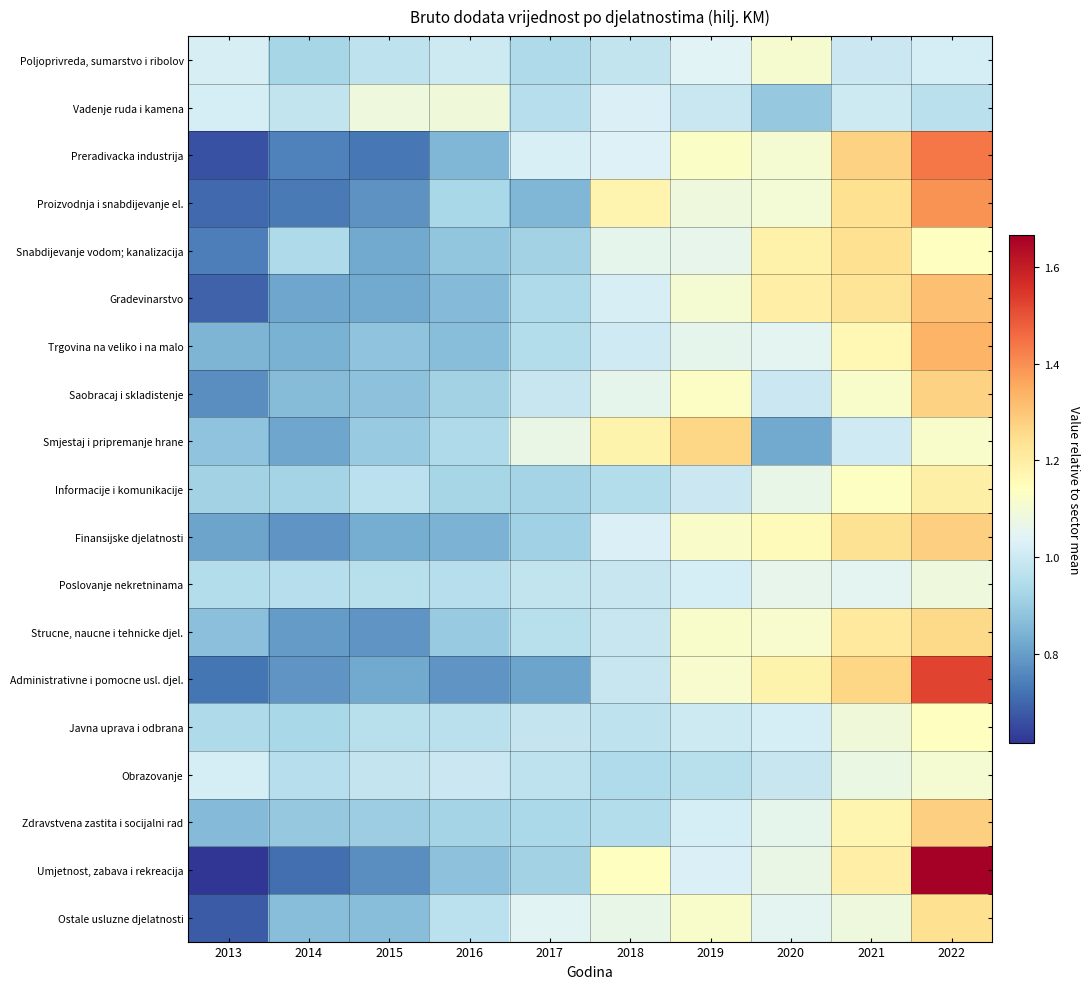

What is the spread (max minus min) of values at 2016?

0.3